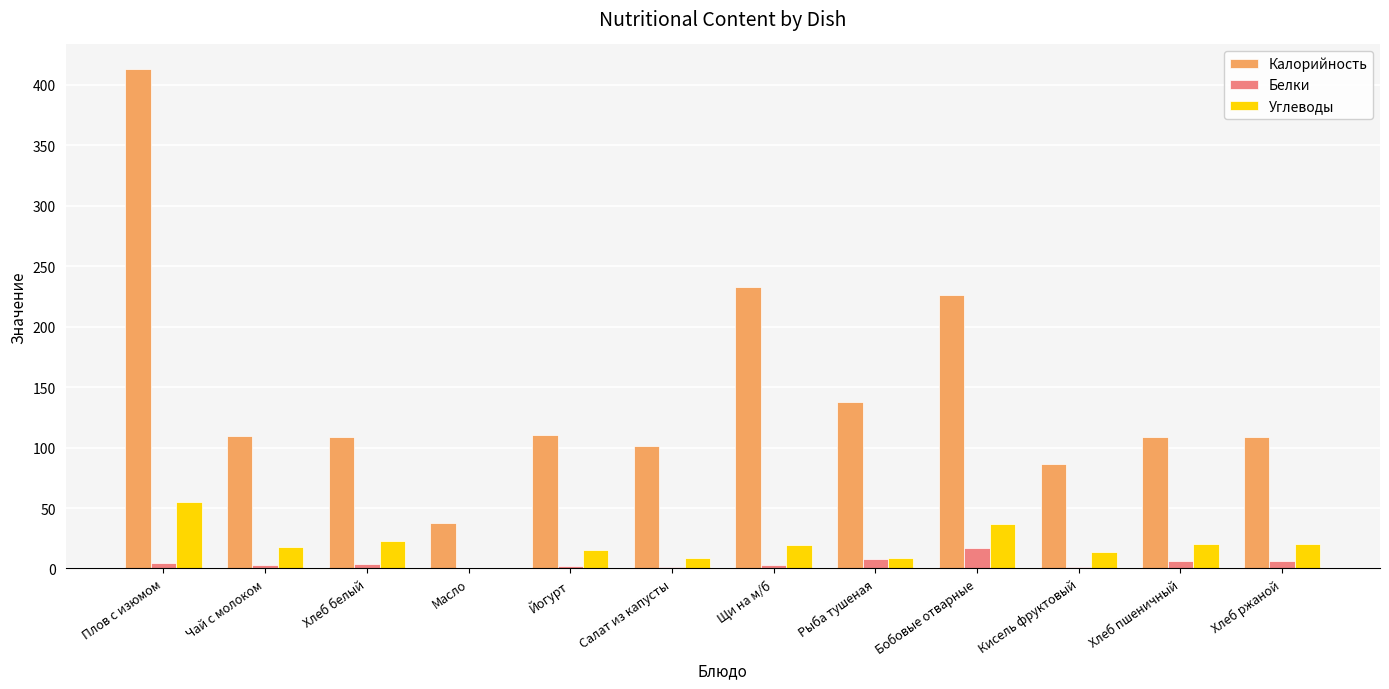

Where is Калорийность nearest to the value 225?

Бобовые отварные